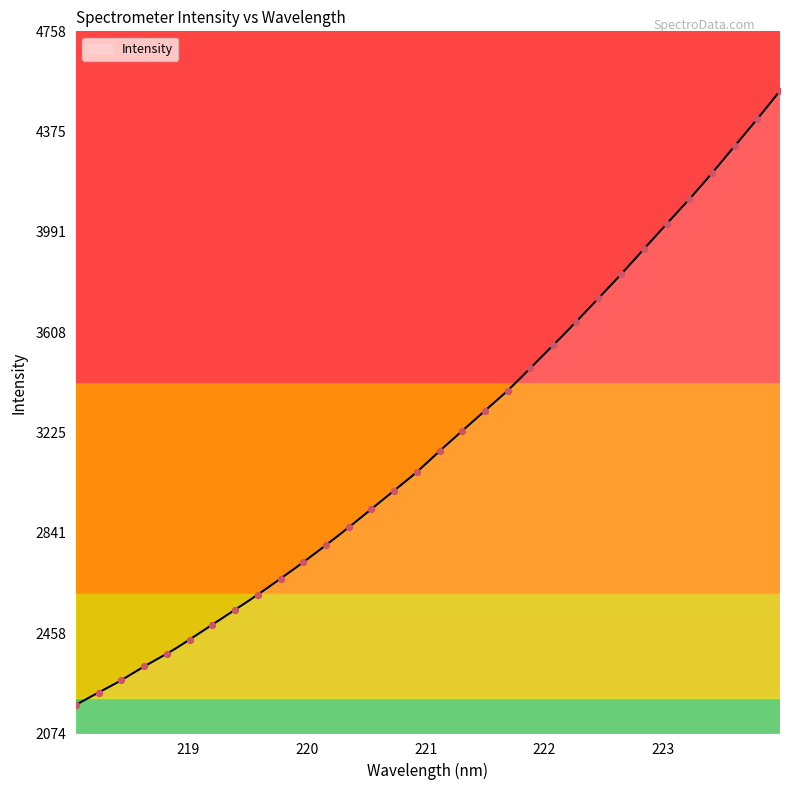

What is the change in value from 218.442 to 222.0721?

+1279.5